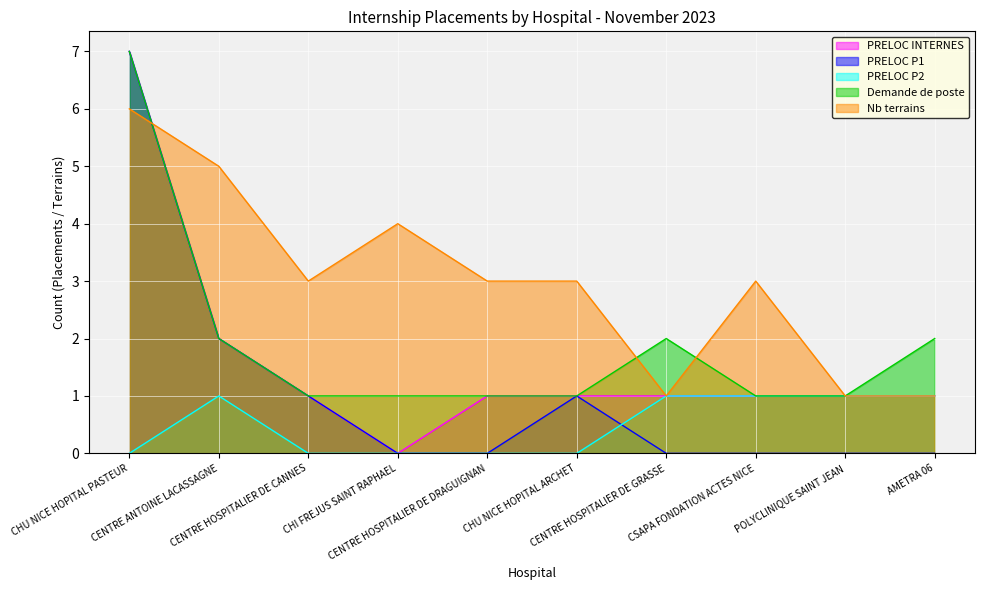

What is the difference between the highest and lowest values at POLYCLINIQUE SAINT JEAN?

1